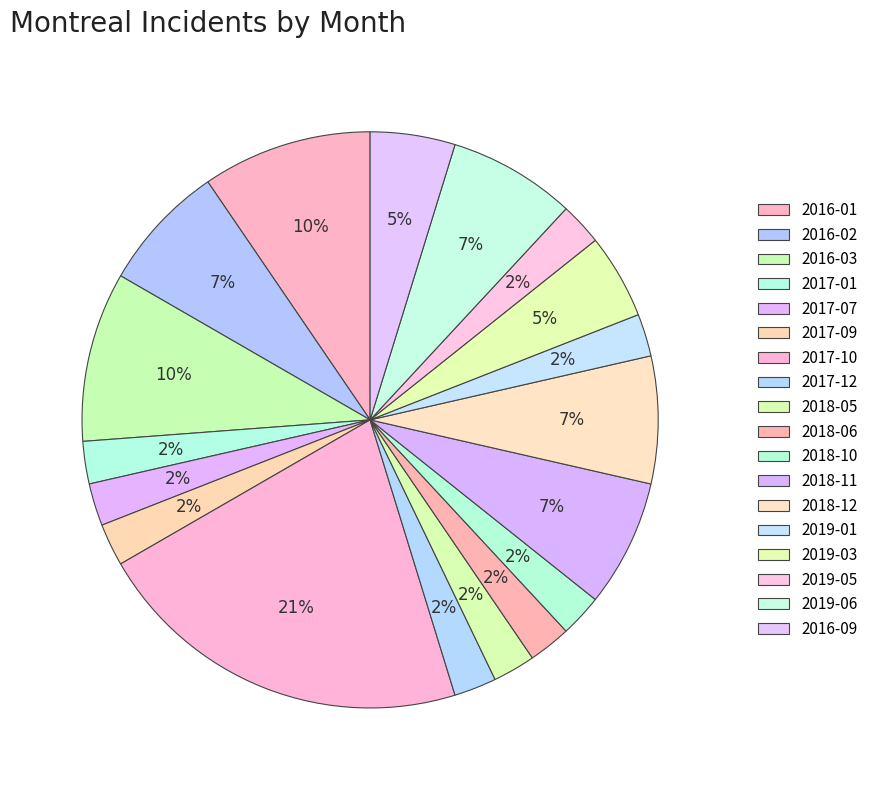

What percentage is the 2019-03 slice, to the nearest percent?

5%